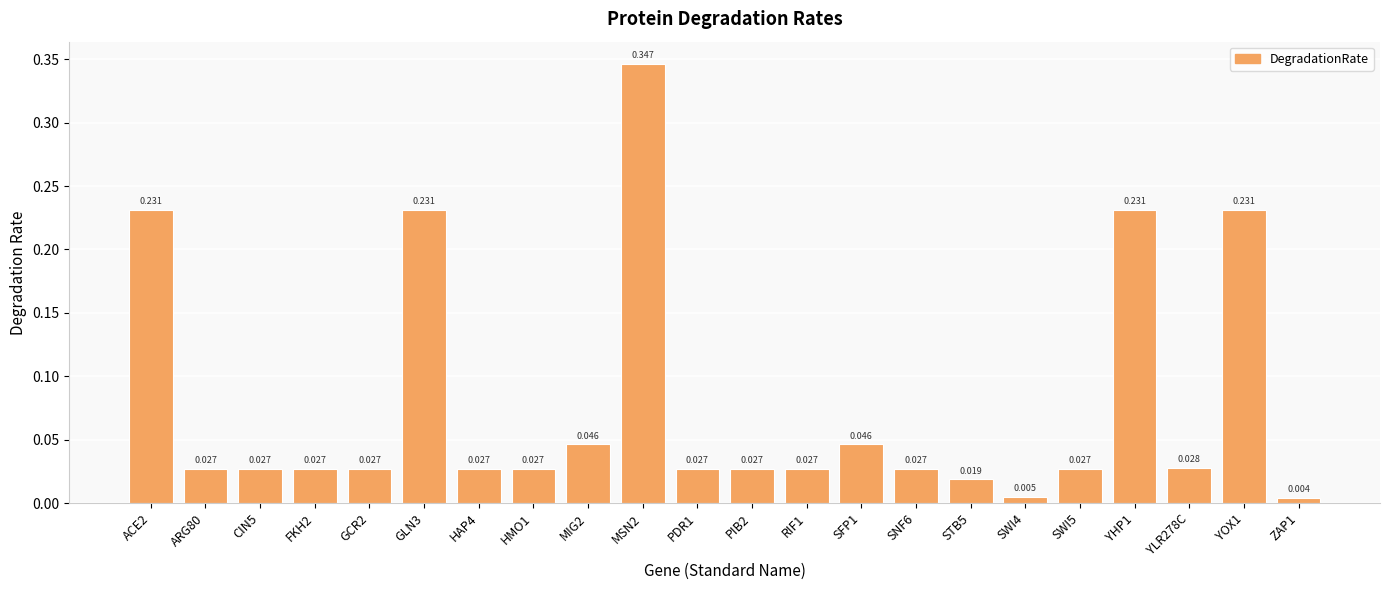

Which has a higher value, YLR278C or RIF1?

YLR278C